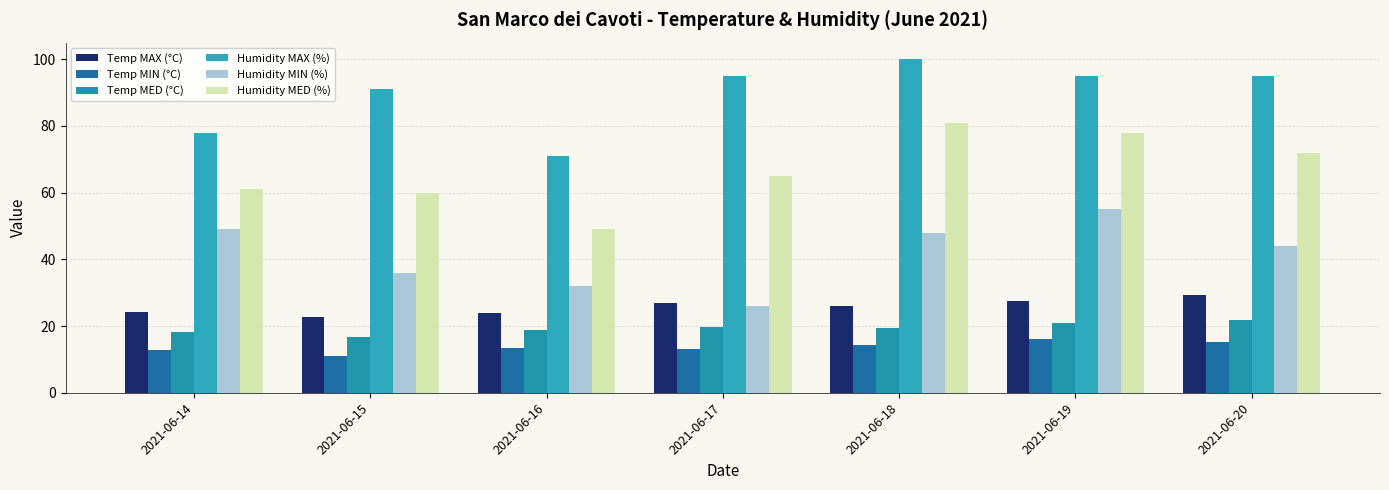

How many bars are there in each group?

6